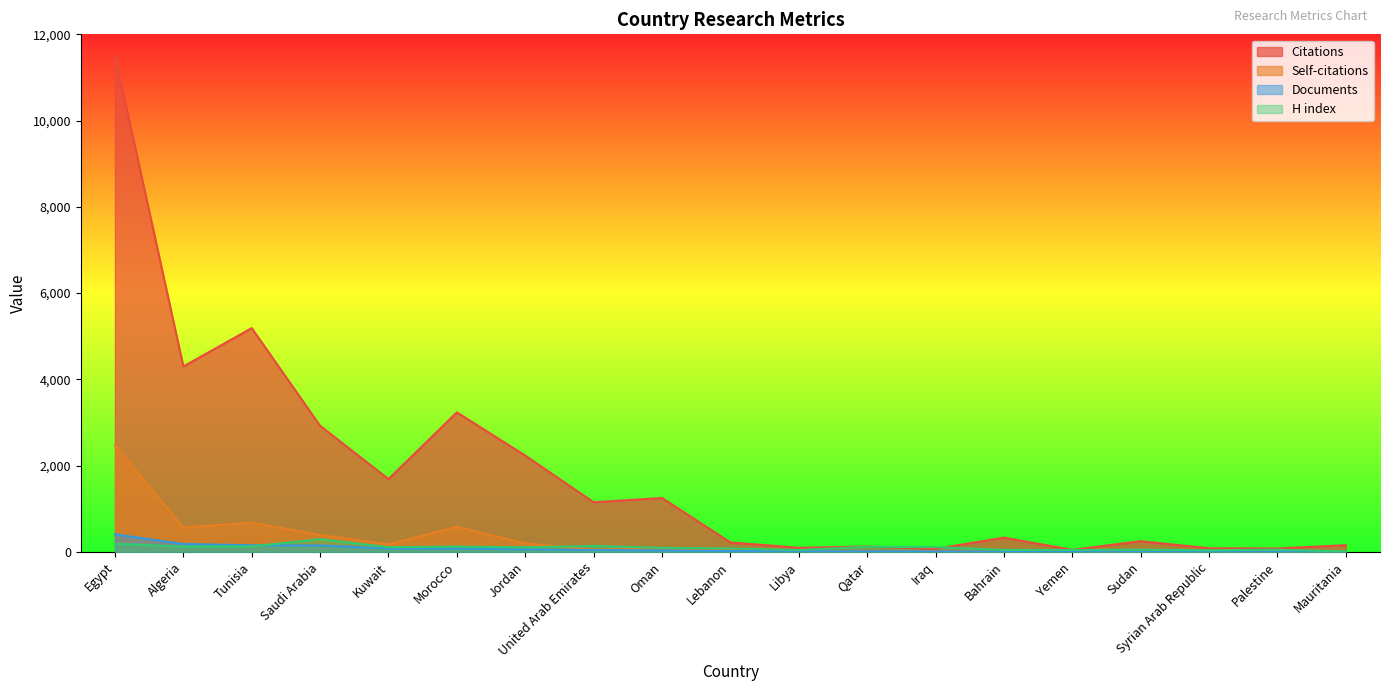

Is the value of H index at United Arab Emirates greater than the value of Citations at United Arab Emirates?

No